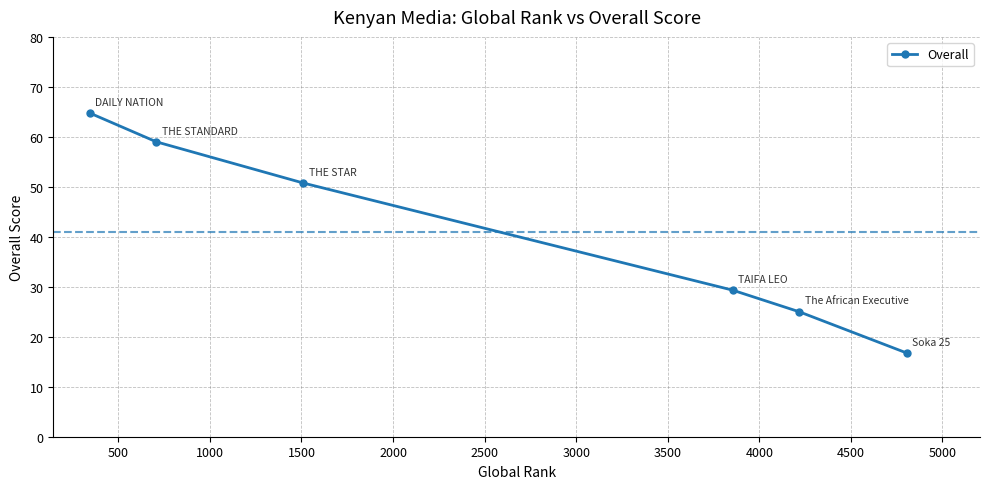

What is the average value?

40.9